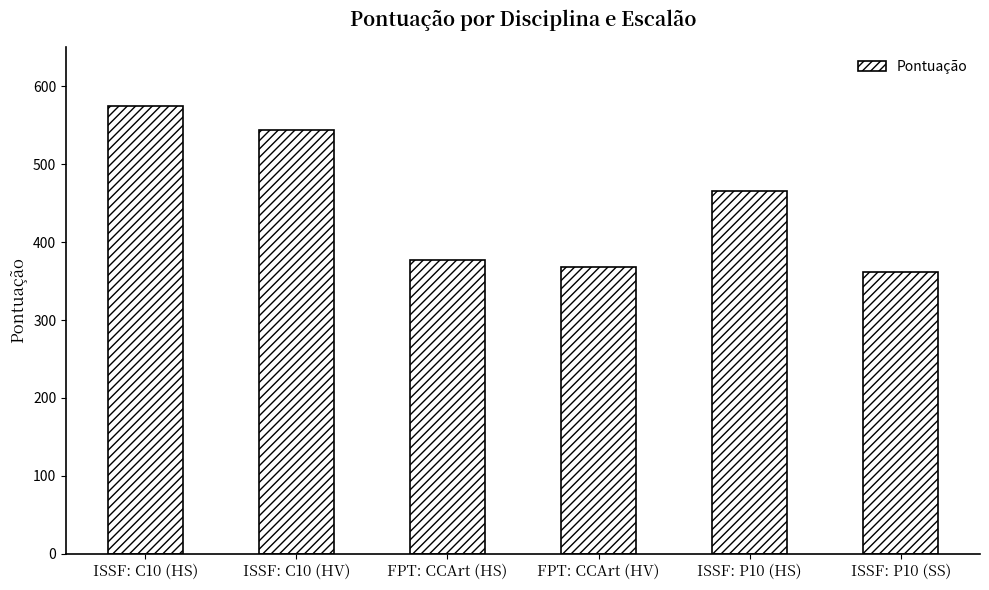

Which has a higher value, ISSF: C10 (HV) or ISSF: P10 (HS)?

ISSF: C10 (HV)